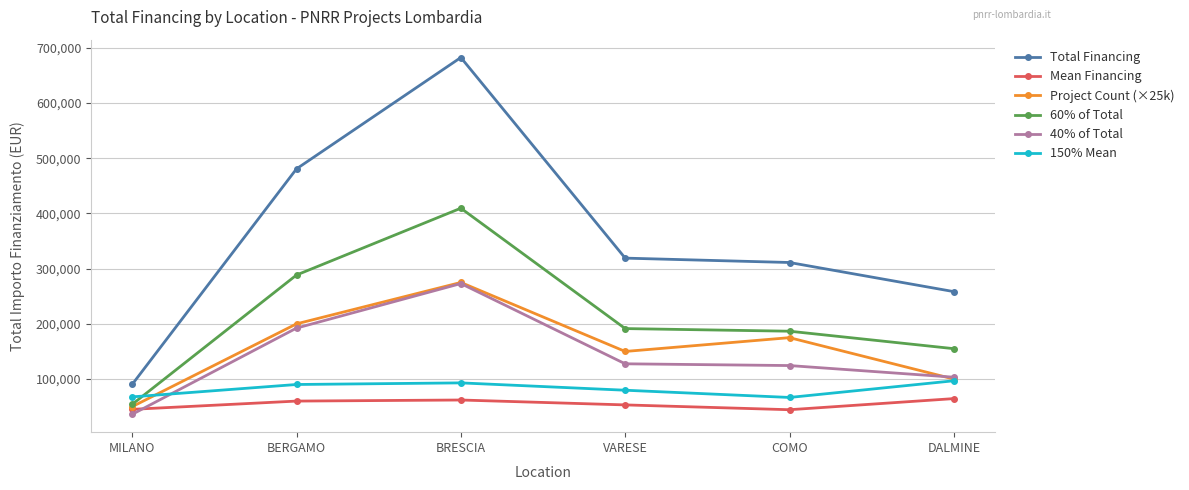

True or false: Total Financing and Mean Financing cross at least once.

False